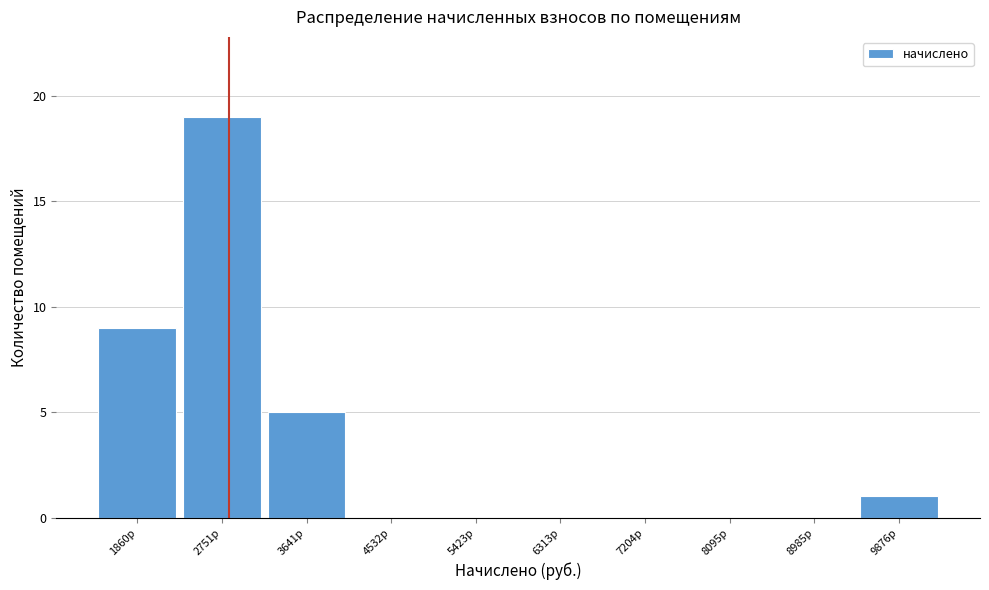

Reading left to right, extract all data points from this chart.

1860р=9	2751р=19	3641р=5	4532р=0	5423р=0	6313р=0	7204р=0	8095р=0	8985р=0	9876р=1